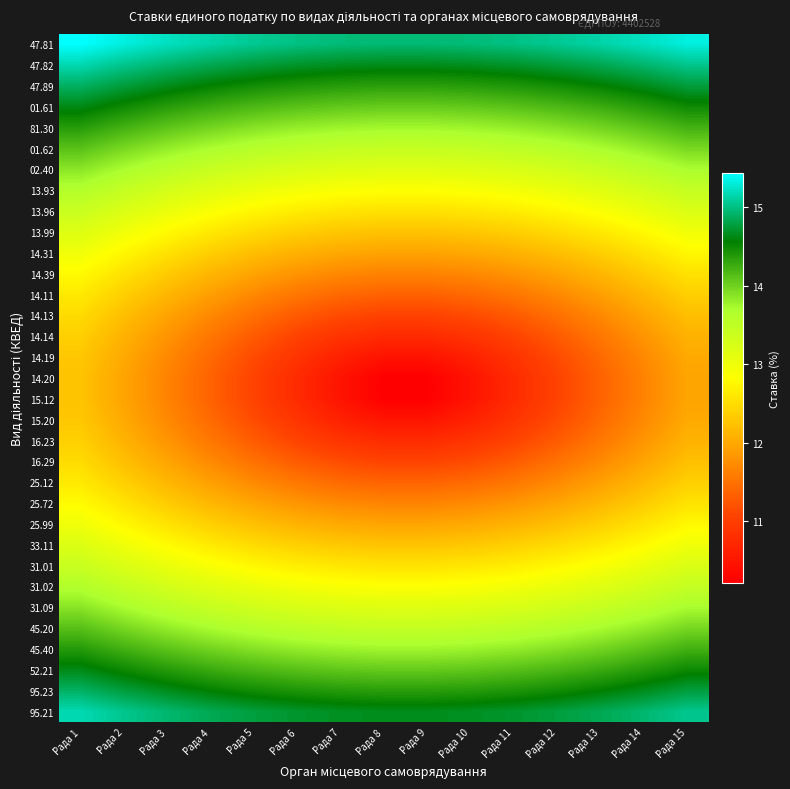

Reading right to left, what are all the values shown in this chart?

47.81: Рада 15=15.3	Рада 14=15.2	Рада 13=15.1	Рада 12=15.1	Рада 11=15.0	Рада 10=15.0	Рада 9=15.0	Рада 8=15.0	Рада 7=15.0	Рада 6=15.0	Рада 5=15.1	Рада 4=15.1	Рада 3=15.2	Рада 2=15.3	Рада 1=15.4
47.82: Рада 15=15.0	Рада 14=14.9	Рада 13=14.8	Рада 12=14.8	Рада 11=14.7	Рада 10=14.7	Рада 9=14.7	Рада 8=14.7	Рада 7=14.7	Рада 6=14.7	Рада 5=14.8	Рада 4=14.8	Рада 3=14.9	Рада 2=15.0	Рада 1=15.2
47.89: Рада 15=14.8	Рада 14=14.7	Рада 13=14.6	Рада 12=14.5	Рада 11=14.4	Рада 10=14.4	Рада 9=14.4	Рада 8=14.4	Рада 7=14.4	Рада 6=14.4	Рада 5=14.5	Рада 4=14.6	Рада 3=14.7	Рада 2=14.8	Рада 1=14.9
01.61: Рада 15=14.5	Рада 14=14.4	Рада 13=14.3	Рада 12=14.2	Рада 11=14.1	Рада 10=14.1	Рада 9=14.1	Рада 8=14.1	Рада 7=14.1	Рада 6=14.1	Рада 5=14.2	Рада 4=14.3	Рада 3=14.4	Рада 2=14.5	Рада 1=14.6
81.30: Рада 15=14.2	Рада 14=14.1	Рада 13=14.0	Рада 12=13.9	Рада 11=13.8	Рада 10=13.8	Рада 9=13.8	Рада 8=13.8	Рада 7=13.8	Рада 6=13.8	Рада 5=13.9	Рада 4=14.0	Рада 3=14.1	Рада 2=14.2	Рада 1=14.4
01.62: Рада 15=14.0	Рада 14=13.8	Рада 13=13.7	Рада 12=13.6	Рада 11=13.5	Рада 10=13.5	Рада 9=13.5	Рада 8=13.5	Рада 7=13.5	Рада 6=13.5	Рада 5=13.6	Рада 4=13.7	Рада 3=13.8	Рада 2=14.0	Рада 1=14.1
02.40: Рада 15=13.7	Рада 14=13.6	Рада 13=13.4	Рада 12=13.3	Рада 11=13.2	Рада 10=13.2	Рада 9=13.2	Рада 8=13.2	Рада 7=13.2	Рада 6=13.2	Рада 5=13.3	Рада 4=13.4	Рада 3=13.6	Рада 2=13.7	Рада 1=13.9
13.93: Рада 15=13.5	Рада 14=13.3	Рада 13=13.2	Рада 12=13.0	Рада 11=12.9	Рада 10=12.9	Рада 9=12.9	Рада 8=12.9	Рада 7=12.9	Рада 6=12.9	Рада 5=13.0	Рада 4=13.2	Рада 3=13.3	Рада 2=13.5	Рада 1=13.6
13.96: Рада 15=13.2	Рада 14=13.0	Рада 13=12.9	Рада 12=12.8	Рада 11=12.7	Рада 10=12.6	Рада 9=12.6	Рада 8=12.6	Рада 7=12.6	Рада 6=12.7	Рада 5=12.8	Рада 4=12.9	Рада 3=13.0	Рада 2=13.2	Рада 1=13.4
13.99: Рада 15=13.0	Рада 14=12.8	Рада 13=12.6	Рада 12=12.5	Рада 11=12.4	Рада 10=12.3	Рада 9=12.3	Рада 8=12.3	Рада 7=12.3	Рада 6=12.4	Рада 5=12.5	Рада 4=12.6	Рада 3=12.8	Рада 2=13.0	Рада 1=13.2
14.31: Рада 15=12.8	Рада 14=12.6	Рада 13=12.4	Рада 12=12.2	Рада 11=12.1	Рада 10=12.0	Рада 9=12.0	Рада 8=12.0	Рада 7=12.0	Рада 6=12.1	Рада 5=12.2	Рада 4=12.4	Рада 3=12.6	Рада 2=12.8	Рада 1=13.0
14.39: Рада 15=12.6	Рада 14=12.3	Рада 13=12.1	Рада 12=12.0	Рада 11=11.8	Рада 10=11.7	Рада 9=11.7	Рада 8=11.7	Рада 7=11.7	Рада 6=11.8	Рада 5=12.0	Рада 4=12.1	Рада 3=12.3	Рада 2=12.6	Рада 1=12.8
14.11: Рада 15=12.4	Рада 14=12.1	Рада 13=11.9	Рада 12=11.7	Рада 11=11.5	Рада 10=11.4	Рада 9=11.4	Рада 8=11.4	Рада 7=11.4	Рада 6=11.5	Рада 5=11.7	Рада 4=11.9	Рада 3=12.1	Рада 2=12.4	Рада 1=12.6
14.13: Рада 15=12.2	Рада 14=12.0	Рада 13=11.7	Рада 12=11.5	Рада 11=11.3	Рада 10=11.1	Рада 9=11.1	Рада 8=11.1	Рада 7=11.1	Рада 6=11.3	Рада 5=11.5	Рада 4=11.7	Рада 3=12.0	Рада 2=12.2	Рада 1=12.5
14.14: Рада 15=12.1	Рада 14=11.8	Рада 13=11.5	Рада 12=11.3	Рада 11=11.1	Рада 10=10.9	Рада 9=10.8	Рада 8=10.8	Рада 7=10.9	Рада 6=11.1	Рада 5=11.3	Рада 4=11.5	Рада 3=11.8	Рада 2=12.1	Рада 1=12.4
14.19: Рада 15=12.0	Рада 14=11.7	Рада 13=11.4	Рада 12=11.1	Рада 11=10.9	Рада 10=10.6	Рада 9=10.5	Рада 8=10.5	Рада 7=10.6	Рада 6=10.9	Рада 5=11.1	Рада 4=11.4	Рада 3=11.7	Рада 2=12.0	Рада 1=12.3
14.20: Рада 15=12.0	Рада 14=11.7	Рада 13=11.4	Рада 12=11.1	Рада 11=10.8	Рада 10=10.5	Рада 9=10.2	Рада 8=10.2	Рада 7=10.5	Рада 6=10.8	Рада 5=11.1	Рада 4=11.4	Рада 3=11.7	Рада 2=12.0	Рада 1=12.3
15.12: Рада 15=12.0	Рада 14=11.7	Рада 13=11.4	Рада 12=11.1	Рада 11=10.8	Рада 10=10.5	Рада 9=10.2	Рада 8=10.2	Рада 7=10.5	Рада 6=10.8	Рада 5=11.1	Рада 4=11.4	Рада 3=11.7	Рада 2=12.0	Рада 1=12.3
15.20: Рада 15=12.0	Рада 14=11.7	Рада 13=11.4	Рада 12=11.1	Рада 11=10.9	Рада 10=10.6	Рада 9=10.5	Рада 8=10.5	Рада 7=10.6	Рада 6=10.9	Рада 5=11.1	Рада 4=11.4	Рада 3=11.7	Рада 2=12.0	Рада 1=12.3
16.23: Рада 15=12.1	Рада 14=11.8	Рада 13=11.5	Рада 12=11.3	Рада 11=11.1	Рада 10=10.9	Рада 9=10.8	Рада 8=10.8	Рада 7=10.9	Рада 6=11.1	Рада 5=11.3	Рада 4=11.5	Рада 3=11.8	Рада 2=12.1	Рада 1=12.4
16.29: Рада 15=12.2	Рада 14=12.0	Рада 13=11.7	Рада 12=11.5	Рада 11=11.3	Рада 10=11.1	Рада 9=11.1	Рада 8=11.1	Рада 7=11.1	Рада 6=11.3	Рада 5=11.5	Рада 4=11.7	Рада 3=12.0	Рада 2=12.2	Рада 1=12.5
25.12: Рада 15=12.4	Рада 14=12.1	Рада 13=11.9	Рада 12=11.7	Рада 11=11.5	Рада 10=11.4	Рада 9=11.4	Рада 8=11.4	Рада 7=11.4	Рада 6=11.5	Рада 5=11.7	Рада 4=11.9	Рада 3=12.1	Рада 2=12.4	Рада 1=12.6
25.72: Рада 15=12.6	Рада 14=12.3	Рада 13=12.1	Рада 12=12.0	Рада 11=11.8	Рада 10=11.7	Рада 9=11.7	Рада 8=11.7	Рада 7=11.7	Рада 6=11.8	Рада 5=12.0	Рада 4=12.1	Рада 3=12.3	Рада 2=12.6	Рада 1=12.8
25.99: Рада 15=12.8	Рада 14=12.6	Рада 13=12.4	Рада 12=12.2	Рада 11=12.1	Рада 10=12.0	Рада 9=12.0	Рада 8=12.0	Рада 7=12.0	Рада 6=12.1	Рада 5=12.2	Рада 4=12.4	Рада 3=12.6	Рада 2=12.8	Рада 1=13.0
33.11: Рада 15=13.0	Рада 14=12.8	Рада 13=12.6	Рада 12=12.5	Рада 11=12.4	Рада 10=12.3	Рада 9=12.3	Рада 8=12.3	Рада 7=12.3	Рада 6=12.4	Рада 5=12.5	Рада 4=12.6	Рада 3=12.8	Рада 2=13.0	Рада 1=13.2
31.01: Рада 15=13.2	Рада 14=13.0	Рада 13=12.9	Рада 12=12.8	Рада 11=12.7	Рада 10=12.6	Рада 9=12.6	Рада 8=12.6	Рада 7=12.6	Рада 6=12.7	Рада 5=12.8	Рада 4=12.9	Рада 3=13.0	Рада 2=13.2	Рада 1=13.4
31.02: Рада 15=13.5	Рада 14=13.3	Рада 13=13.2	Рада 12=13.0	Рада 11=12.9	Рада 10=12.9	Рада 9=12.9	Рада 8=12.9	Рада 7=12.9	Рада 6=12.9	Рада 5=13.0	Рада 4=13.2	Рада 3=13.3	Рада 2=13.5	Рада 1=13.6
31.09: Рада 15=13.7	Рада 14=13.6	Рада 13=13.4	Рада 12=13.3	Рада 11=13.2	Рада 10=13.2	Рада 9=13.2	Рада 8=13.2	Рада 7=13.2	Рада 6=13.2	Рада 5=13.3	Рада 4=13.4	Рада 3=13.6	Рада 2=13.7	Рада 1=13.9
45.20: Рада 15=14.0	Рада 14=13.8	Рада 13=13.7	Рада 12=13.6	Рада 11=13.5	Рада 10=13.5	Рада 9=13.5	Рада 8=13.5	Рада 7=13.5	Рада 6=13.5	Рада 5=13.6	Рада 4=13.7	Рада 3=13.8	Рада 2=14.0	Рада 1=14.1
45.40: Рада 15=14.2	Рада 14=14.1	Рада 13=14.0	Рада 12=13.9	Рада 11=13.8	Рада 10=13.8	Рада 9=13.8	Рада 8=13.8	Рада 7=13.8	Рада 6=13.8	Рада 5=13.9	Рада 4=14.0	Рада 3=14.1	Рада 2=14.2	Рада 1=14.4
52.21: Рада 15=14.5	Рада 14=14.4	Рада 13=14.3	Рада 12=14.2	Рада 11=14.1	Рада 10=14.1	Рада 9=14.1	Рада 8=14.1	Рада 7=14.1	Рада 6=14.1	Рада 5=14.2	Рада 4=14.3	Рада 3=14.4	Рада 2=14.5	Рада 1=14.6
95.23: Рада 15=14.8	Рада 14=14.7	Рада 13=14.6	Рада 12=14.5	Рада 11=14.4	Рада 10=14.4	Рада 9=14.4	Рада 8=14.4	Рада 7=14.4	Рада 6=14.4	Рада 5=14.5	Рада 4=14.6	Рада 3=14.7	Рада 2=14.8	Рада 1=14.9
95.21: Рада 15=15.0	Рада 14=14.9	Рада 13=14.8	Рада 12=14.8	Рада 11=14.7	Рада 10=14.7	Рада 9=14.7	Рада 8=14.7	Рада 7=14.7	Рада 6=14.7	Рада 5=14.8	Рада 4=14.8	Рада 3=14.9	Рада 2=15.0	Рада 1=15.2